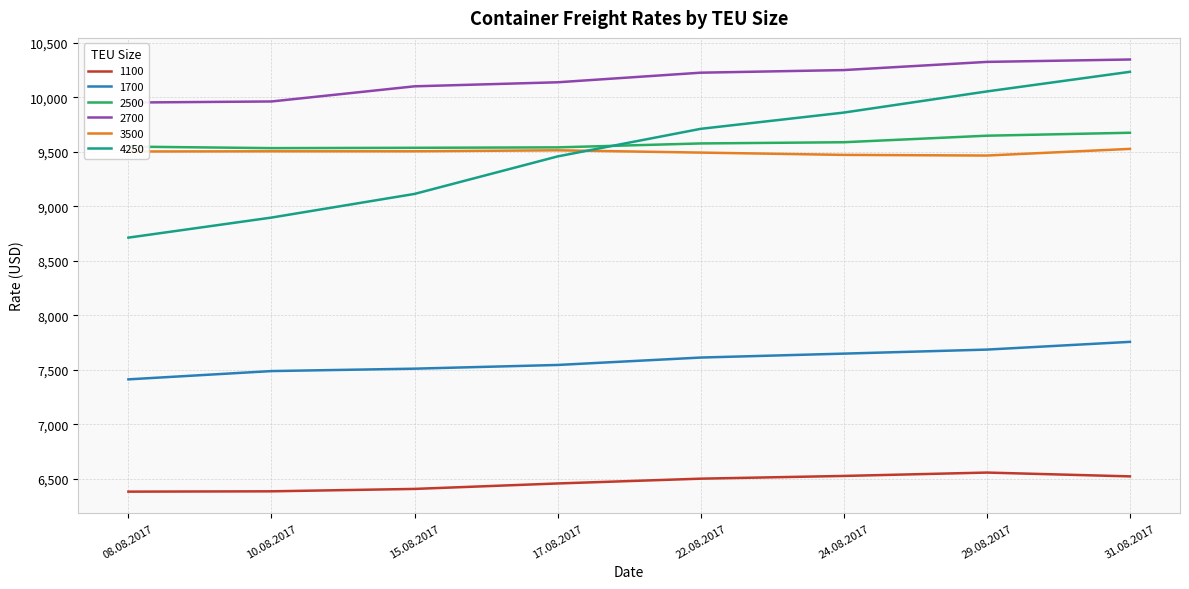

What is the label of the 2nd point from the left?

10.08.2017